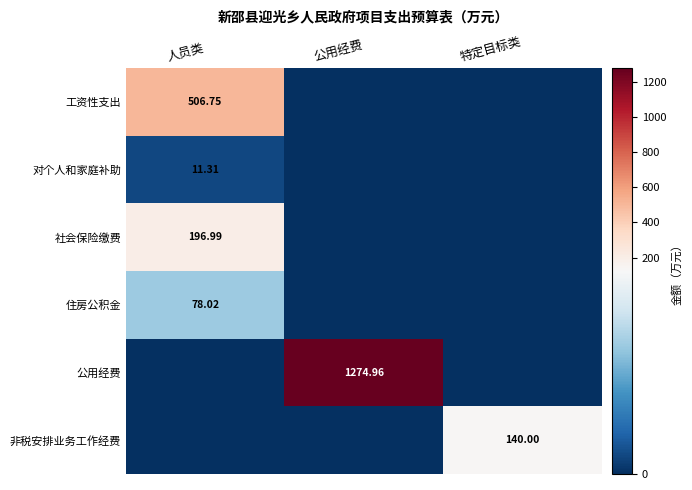

True or false: 对个人和家庭补助 has a value of 4.5 at 人员类.

False